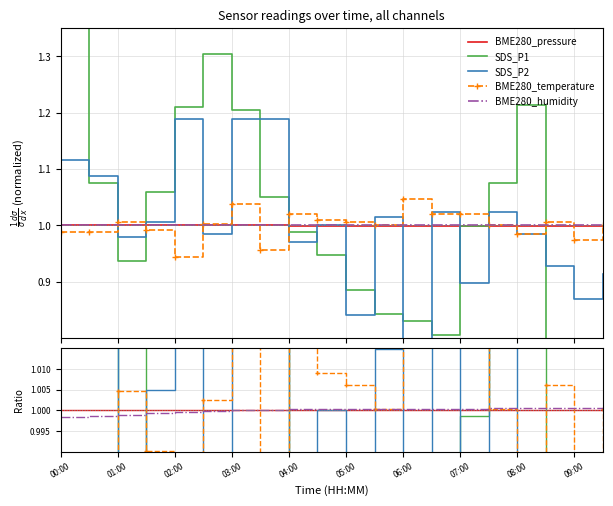

What is the minimum value for BME280_temperature?

0.9